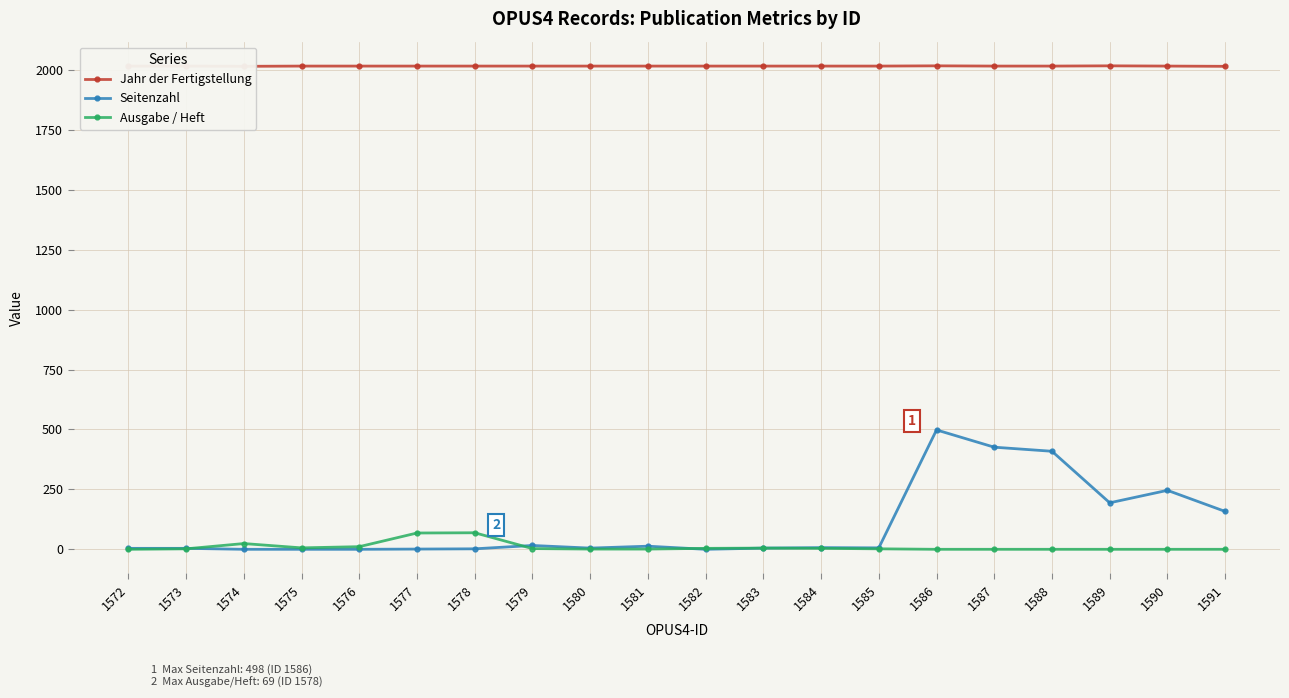

What is the spread (max minus min) of values at 1589?

2017